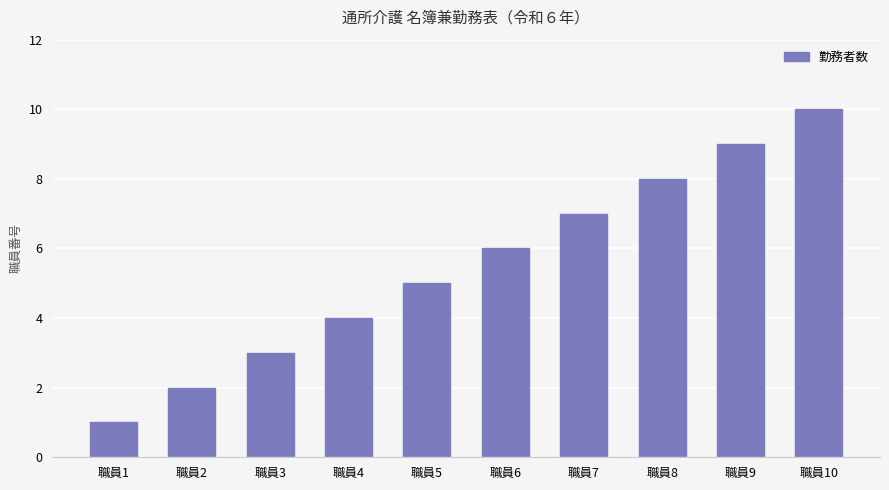

Reading right to left, list all the values displayed in this chart.

職員10=10	職員9=9	職員8=8	職員7=7	職員6=6	職員5=5	職員4=4	職員3=3	職員2=2	職員1=1